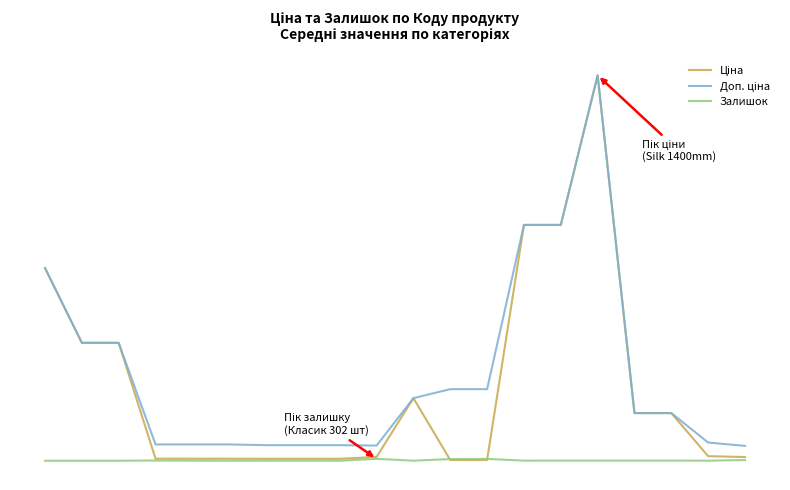

Rank the series by their maximum value, from lowest to highest.

Залишок, Ціна, Доп. ціна